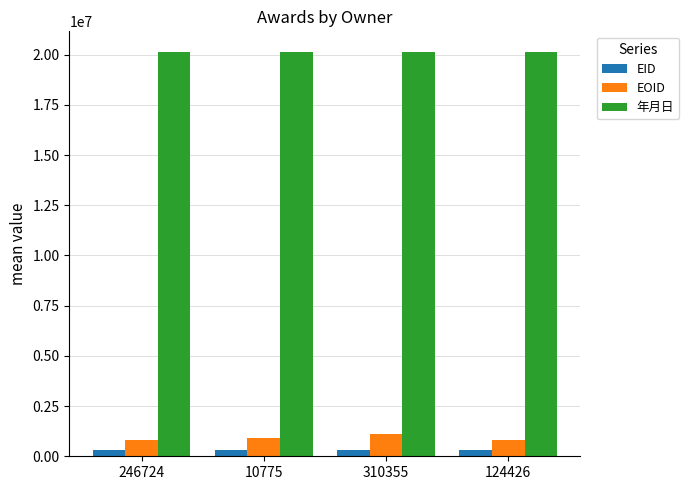

Is the value of EID at 124426 greater than the value of EOID at 10775?

No